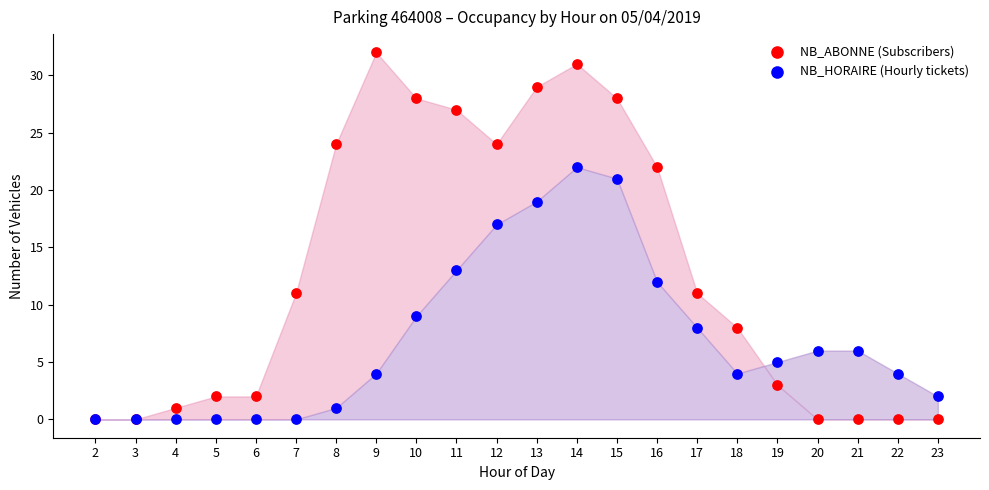

In the NB_ABONNE (Subscribers) series, what Y value is closest to 16?

11